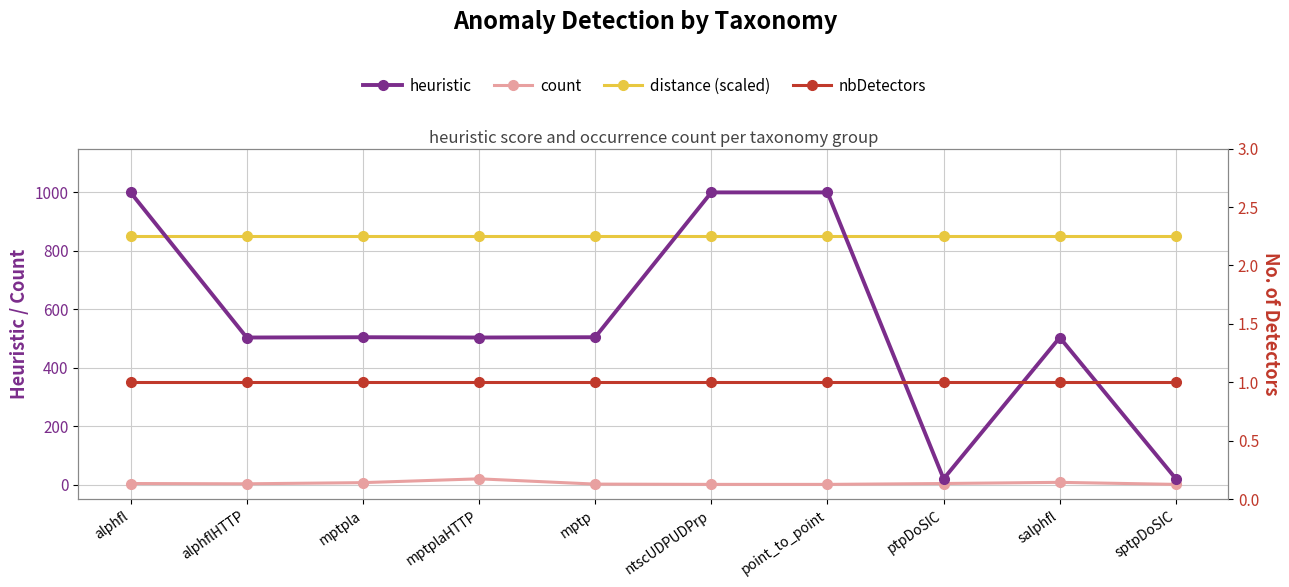

Which series has the largest total across all categories?

distance (scaled)